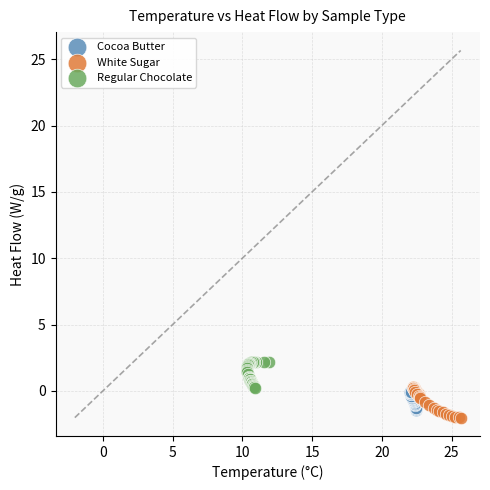

What are all the series names shown in the legend?

Cocoa Butter, White Sugar, Regular Chocolate